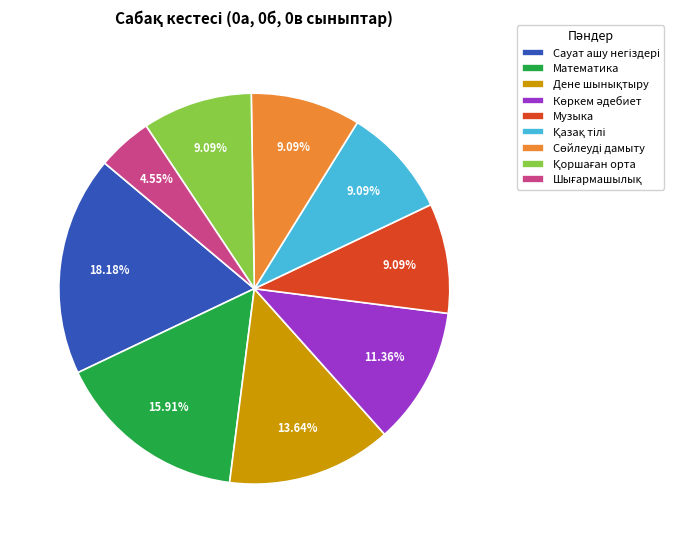

Is there a majority slice in this chart?

No